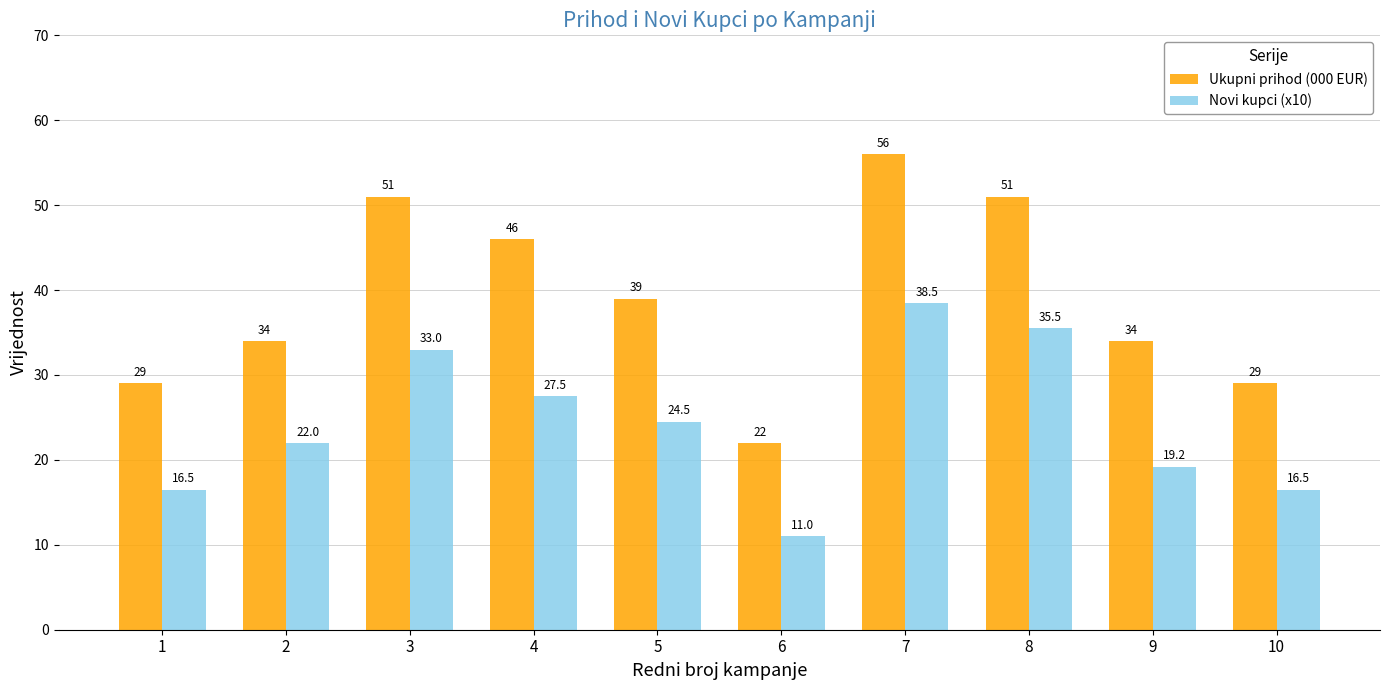

How many bars are there in each group?

2